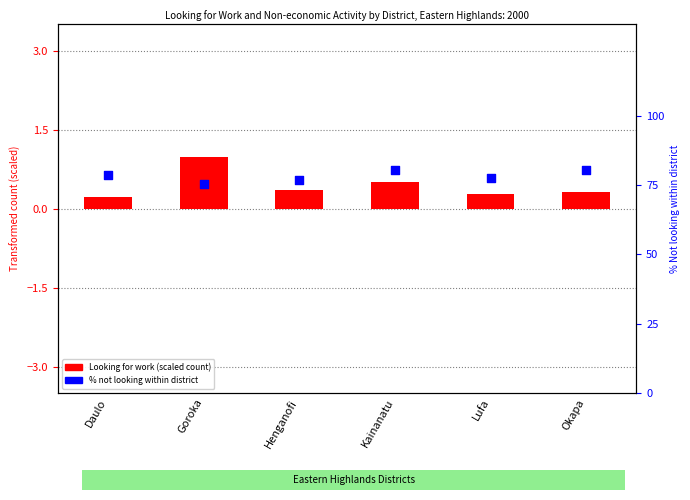

Which series has the widest spread of Y values?

Not looking (Total)